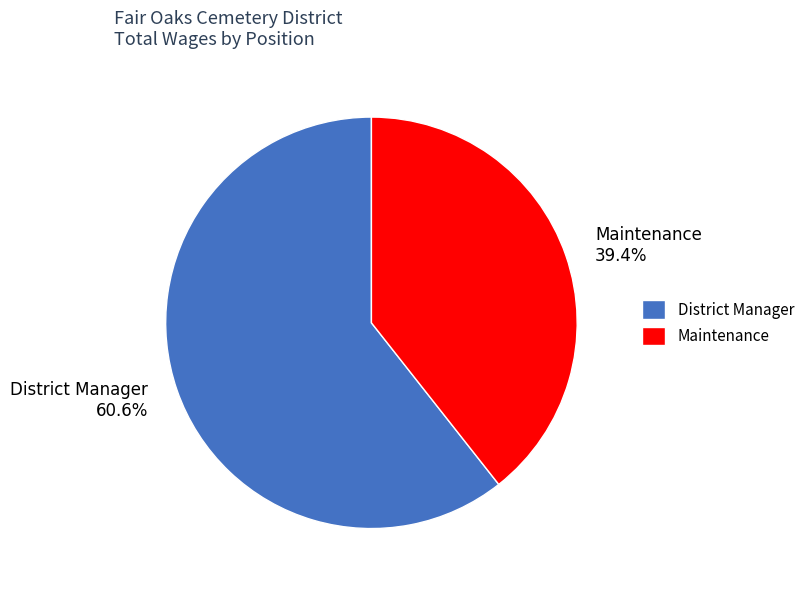

Is there a majority slice in this chart?

Yes